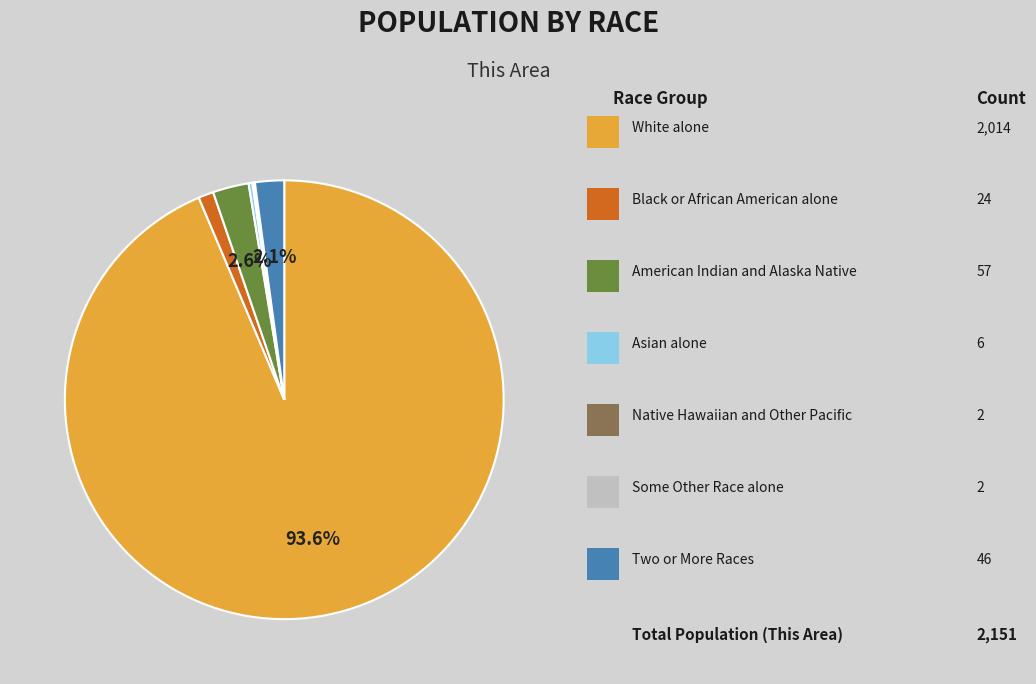

Is there any slice that represents more than half of the pie?

Yes